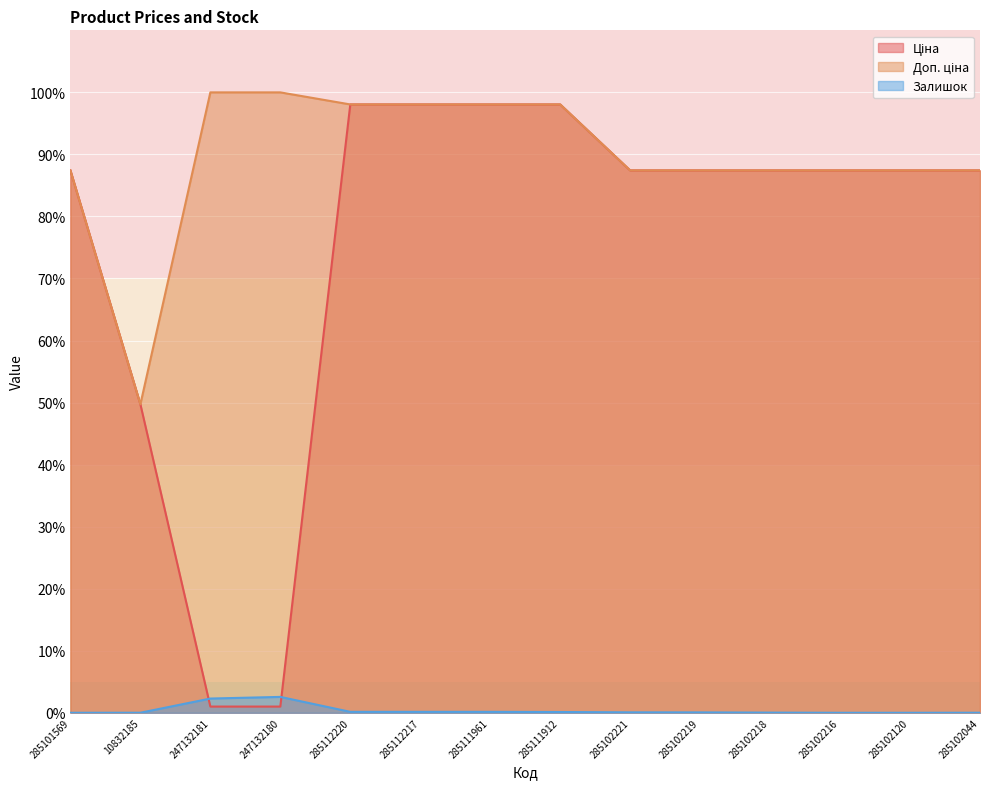

Which series has the largest total across all categories?

Доп. ціна